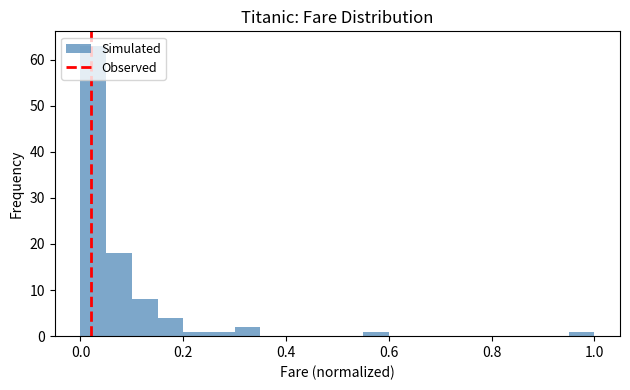

Around what value on the x-axis is the tallest bar? Give the approximate position of its centre, as read against the axis.

0.02